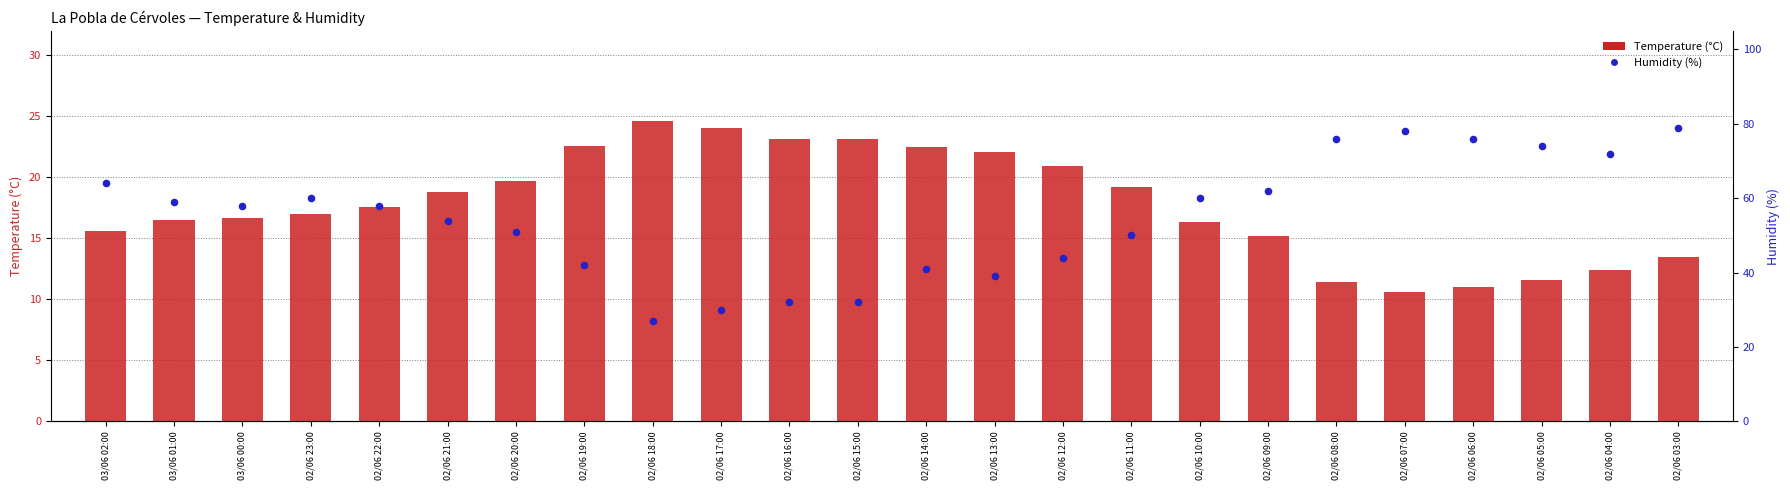

What is the total value across all series at 02/06 03:00?

92.5